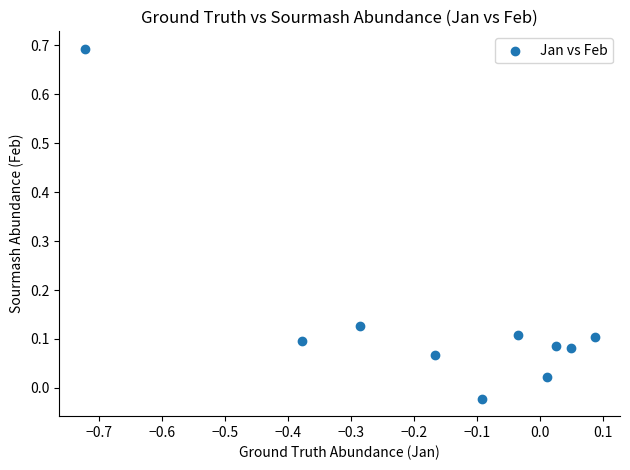

What is the range of Y values (max minus min)?

0.7